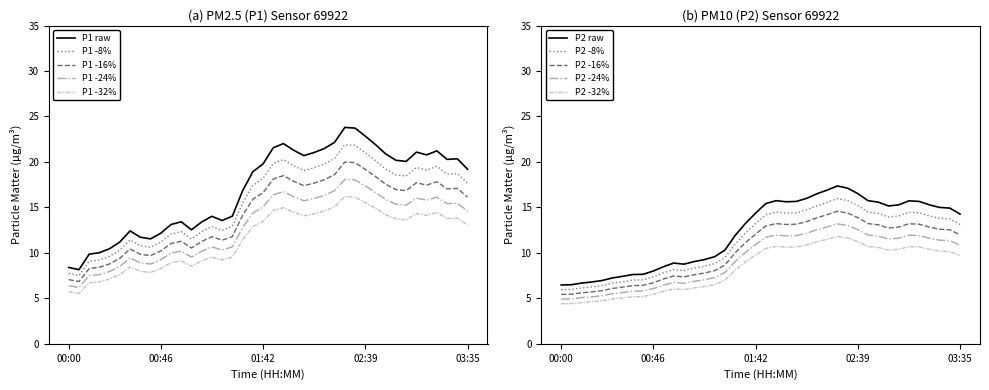

Approximately how many times larger is the value at 03:15 compared to 01:53?

1.0